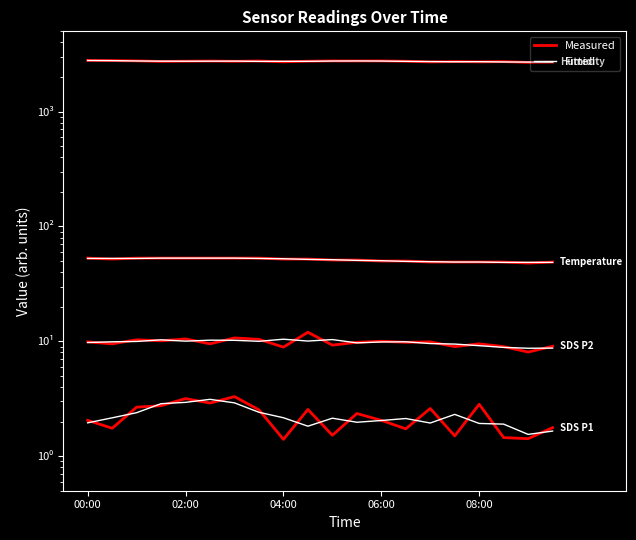

Which series has the widest spread of values?

Humidity